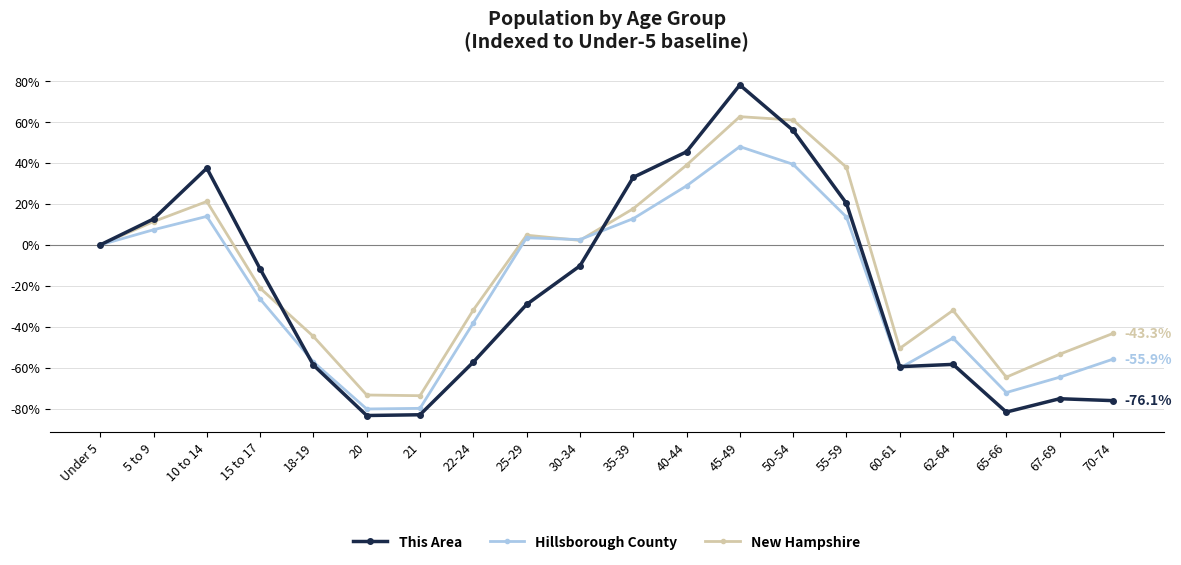

Which series has the widest spread of values?

This Area